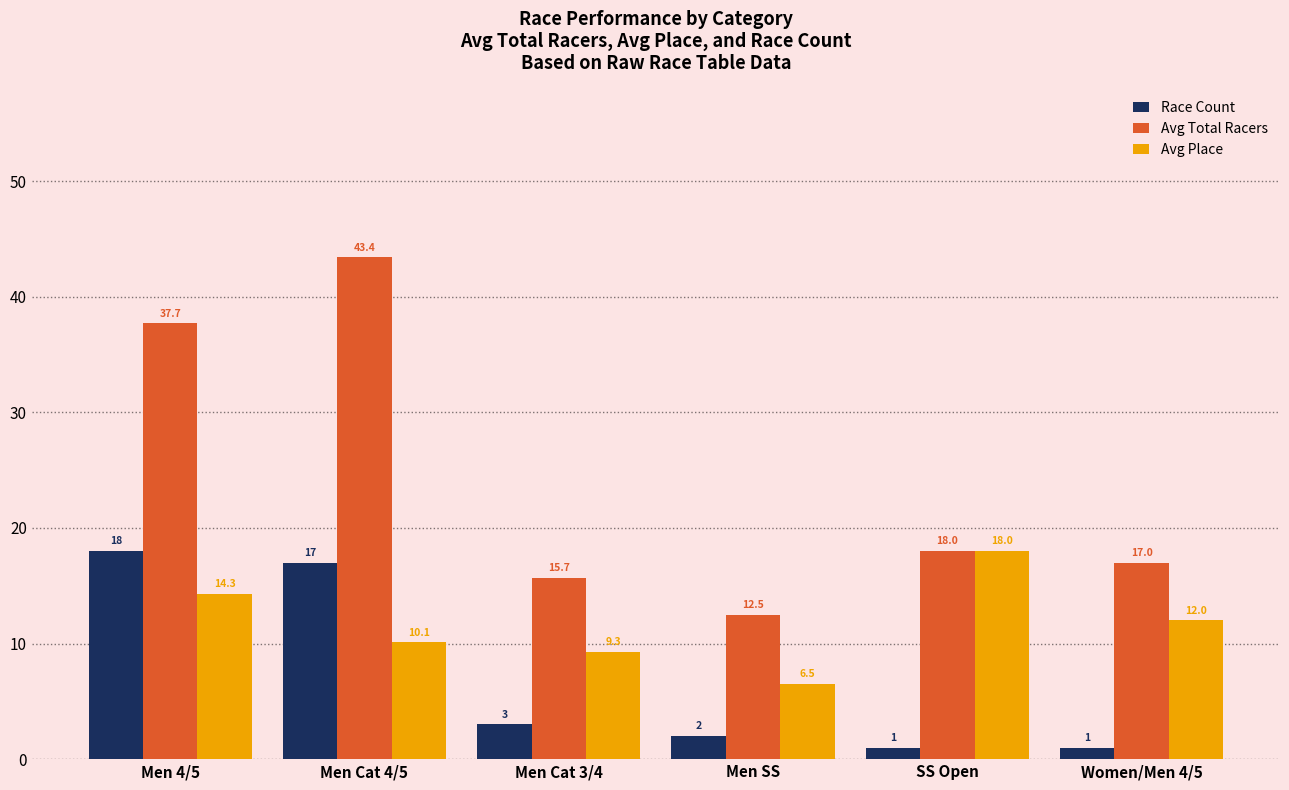

Which series has the largest total across all categories?

Avg Total Racers